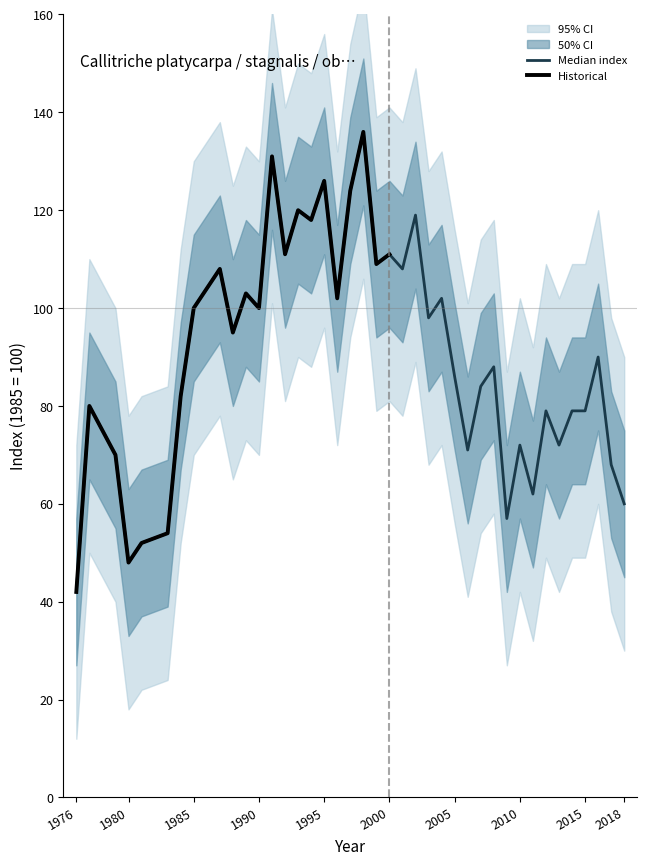

Does the chart have visible grid lines?

No